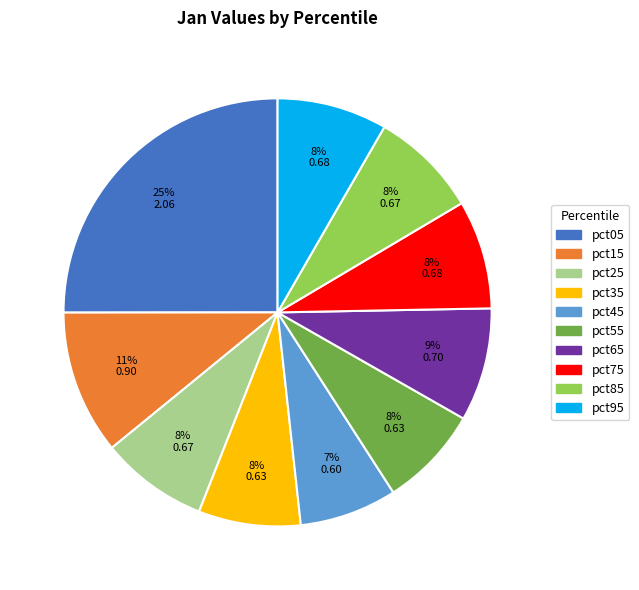

Which has a higher value, pct75 or pct45?

pct75